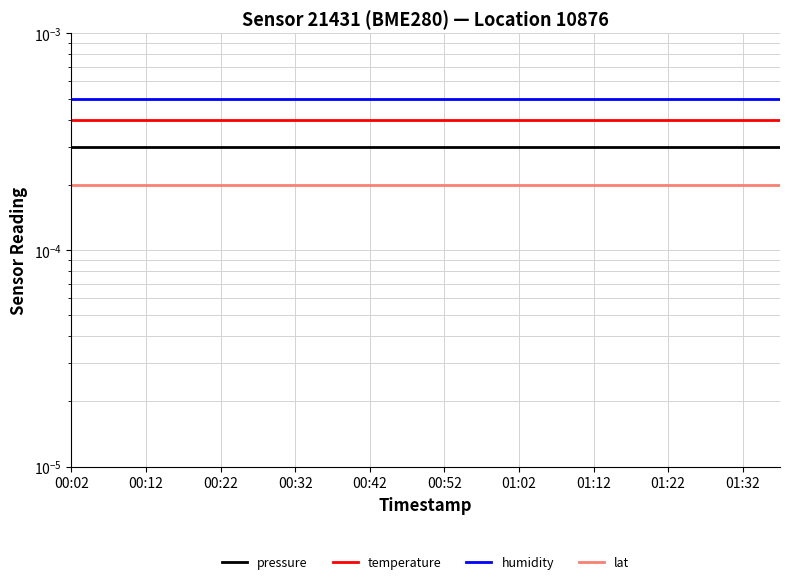

True or false: pressure and temperature cross at least once.

False